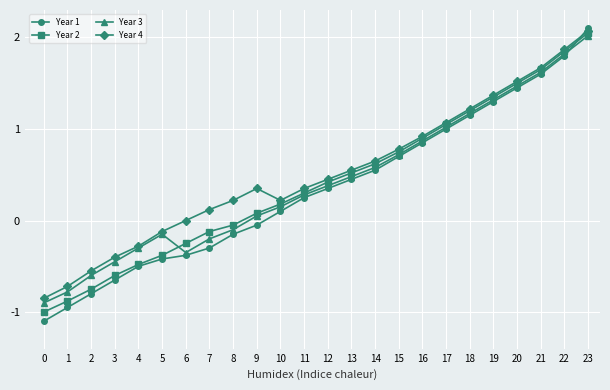

Where do Year 1 and Year 4 first cross each other?

22 and 23